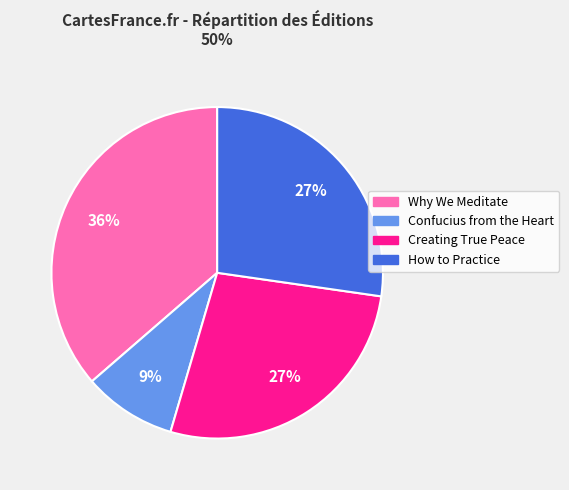

Between Creating True Peace and Why We Meditate, which is larger?

Why We Meditate